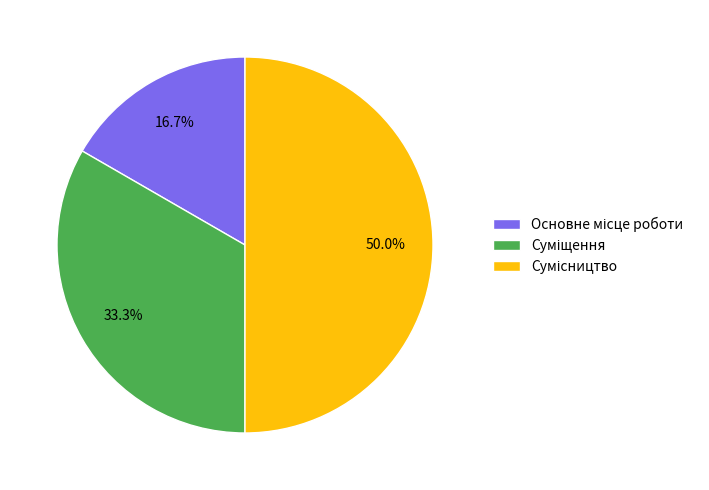

To the nearest percent, what is the difference between the largest and smallest slice percentages?

33%